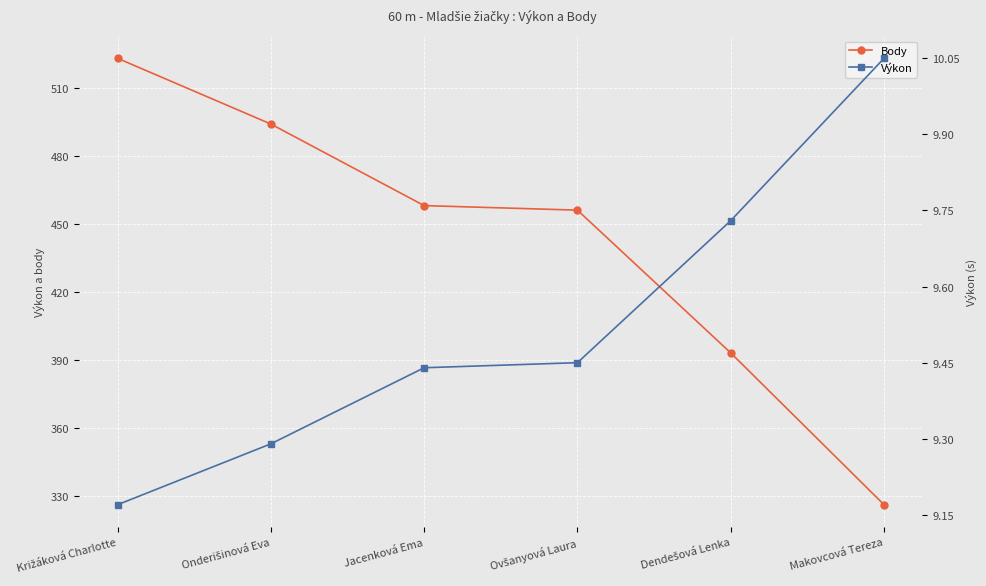

Rank the series by their average value, from lowest to highest.

Výkon, Body